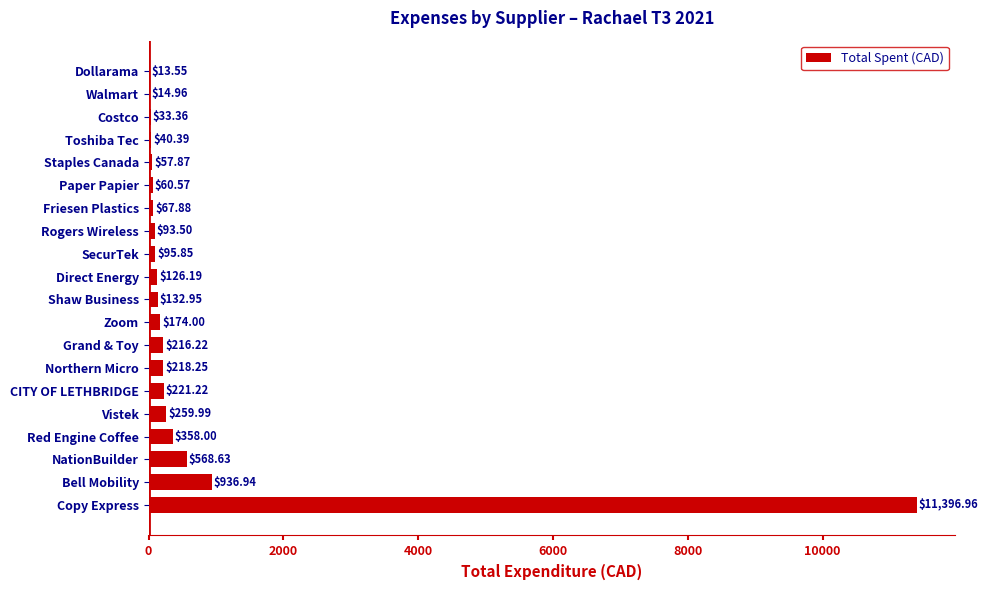

What is the change in value from Bell Mobility to SecurTek?

-841.1